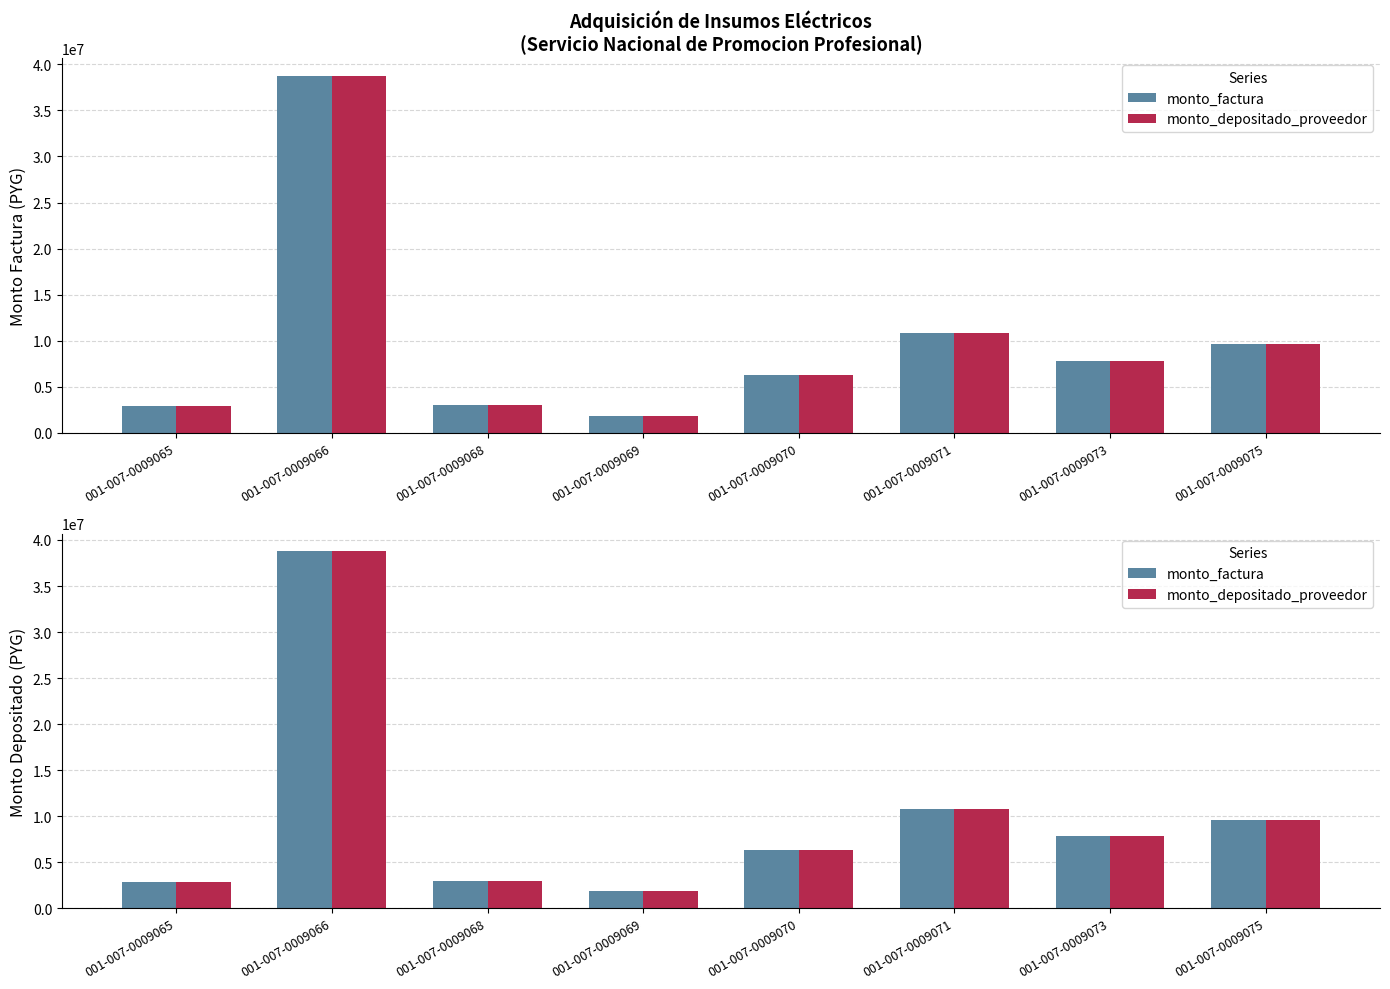

At how many categories does at least one series exceed 36395121?

1